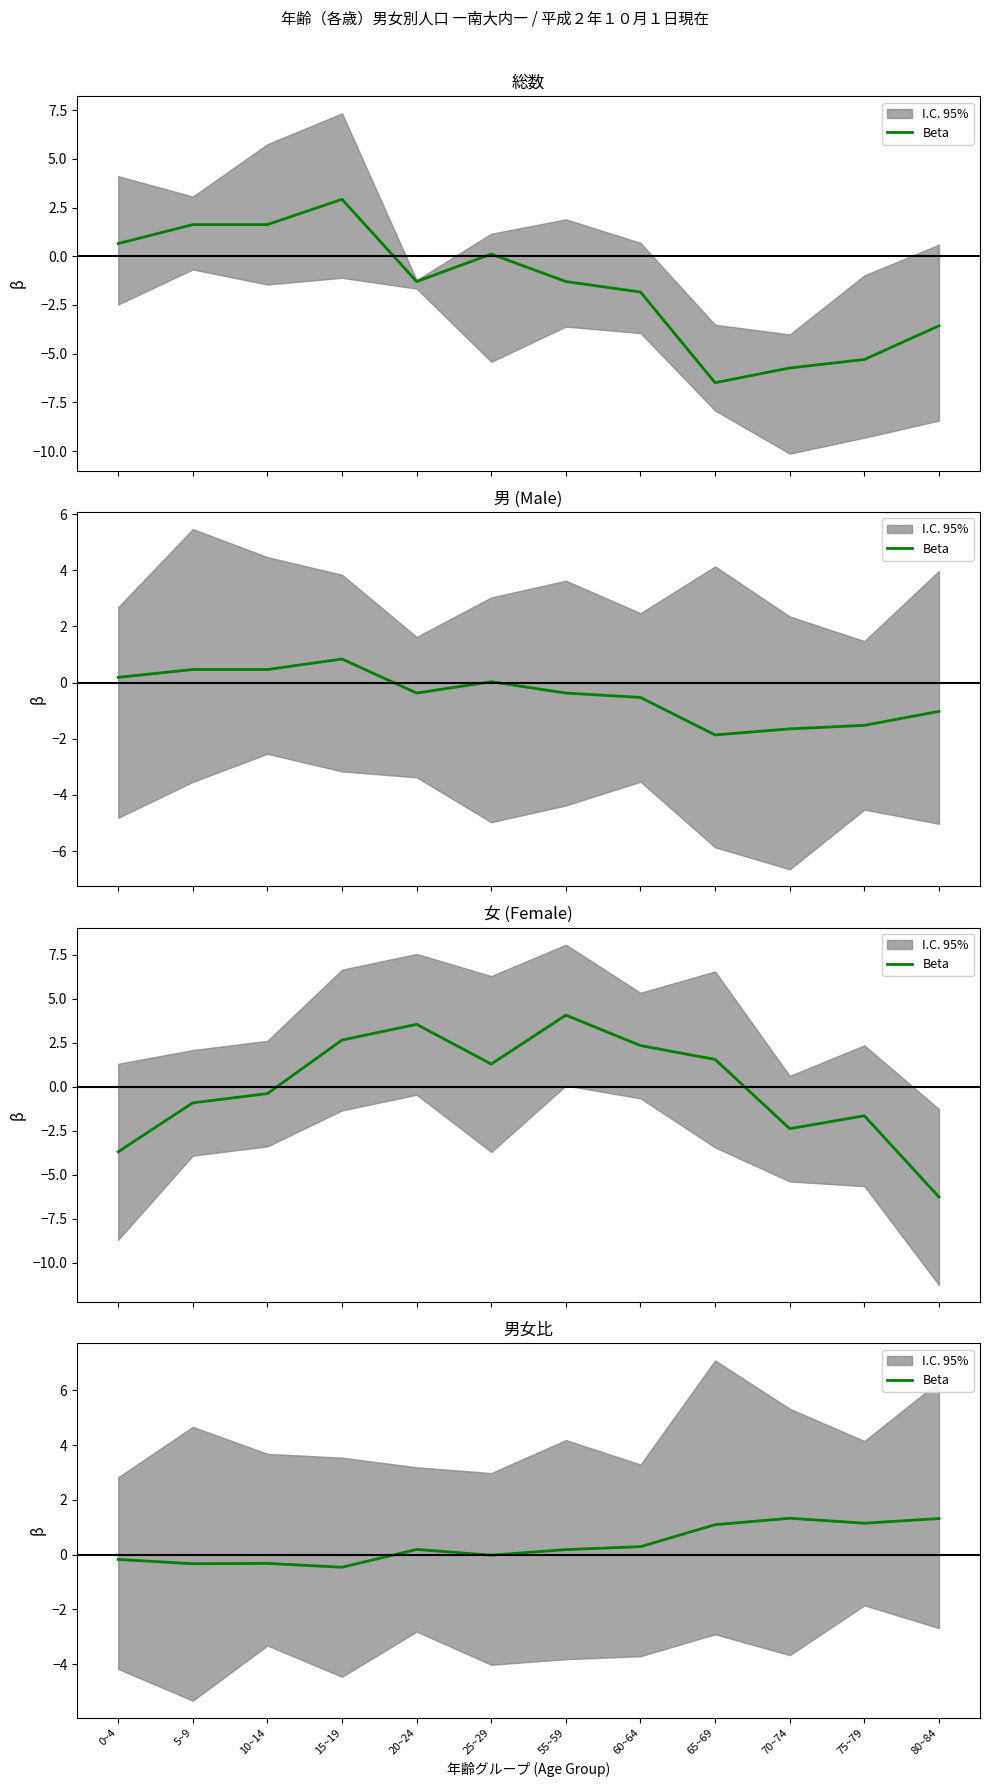

How many points are higher than both their immediate neighbors (excluding endpoints)?

3